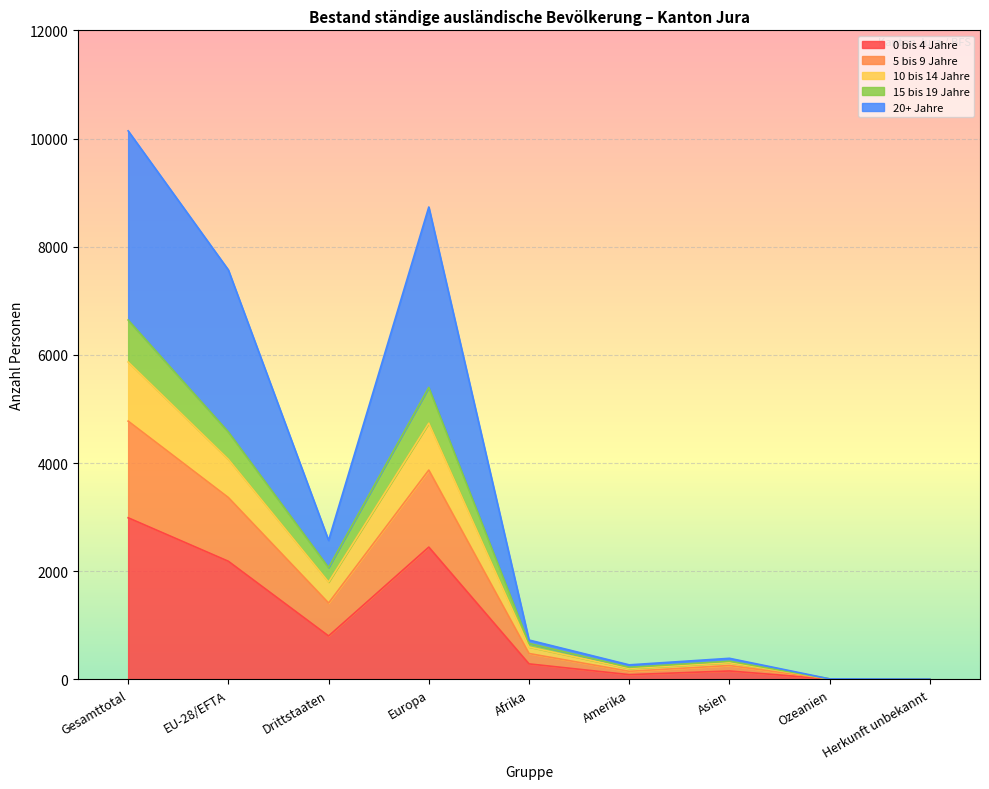

List the labels in order of 10 bis 14 Jahre value, smallest first.

Herkunft unbekannt, Ozeanien, Amerika, Asien, Afrika, Drittstaaten, EU-28/EFTA, Europa, Gesamttotal